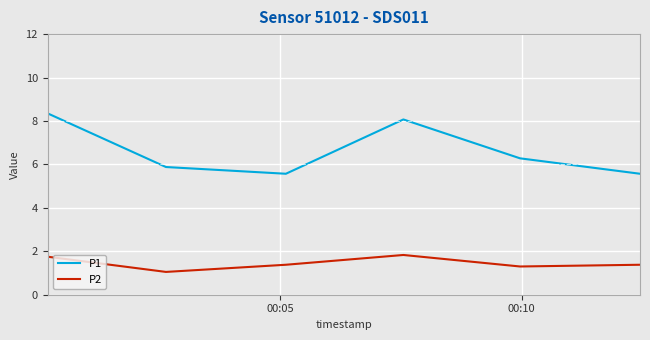

True or false: P1 and P2 intersect in this chart.

False